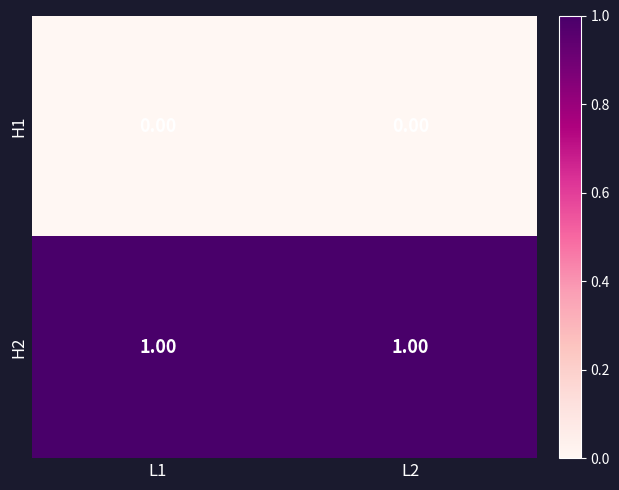

How many data points does each series have?

2